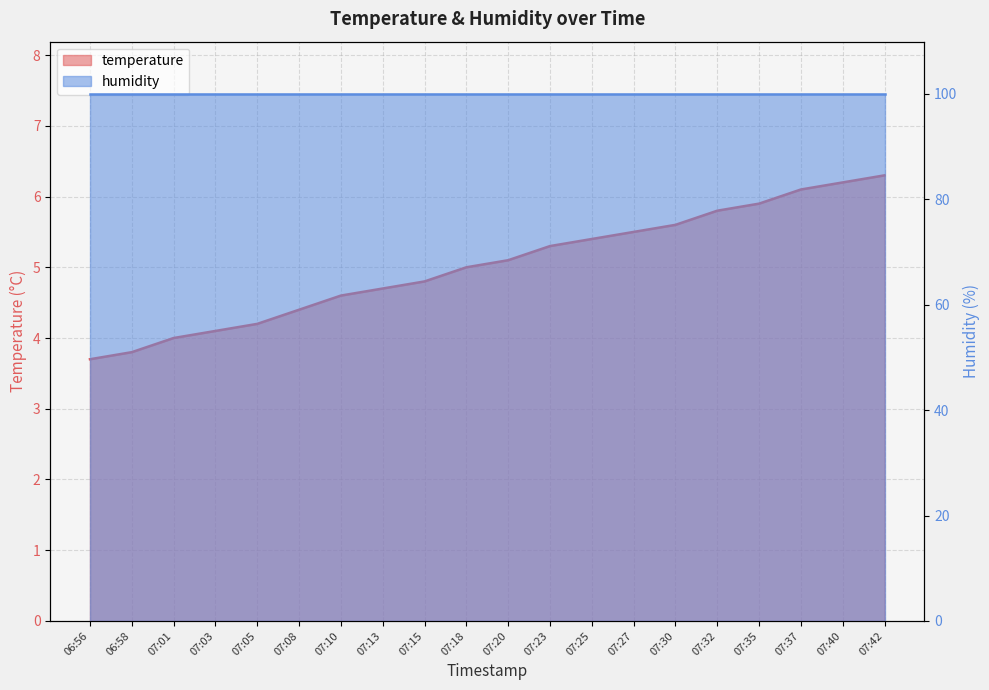

True or false: the data shows 6.9 at 07:20.

False